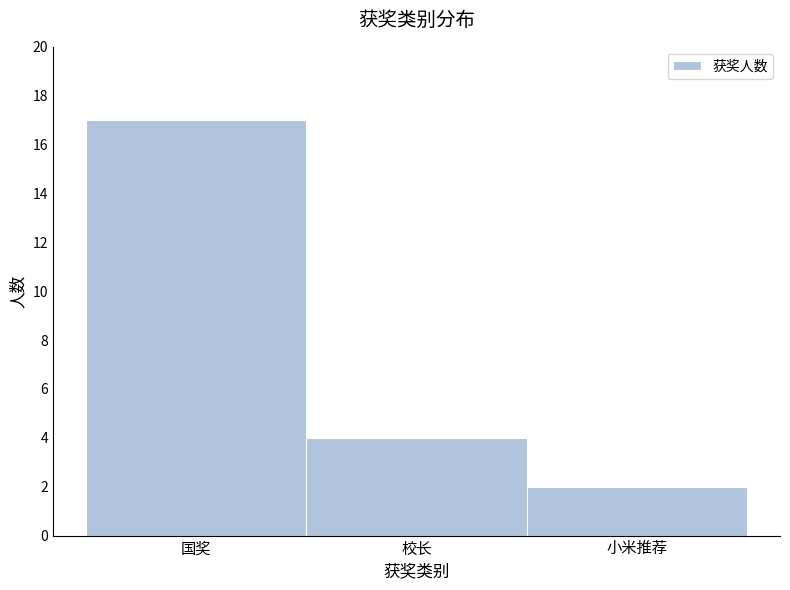

Reading left to right, transcribe all the data shown in this chart.

17	4	2